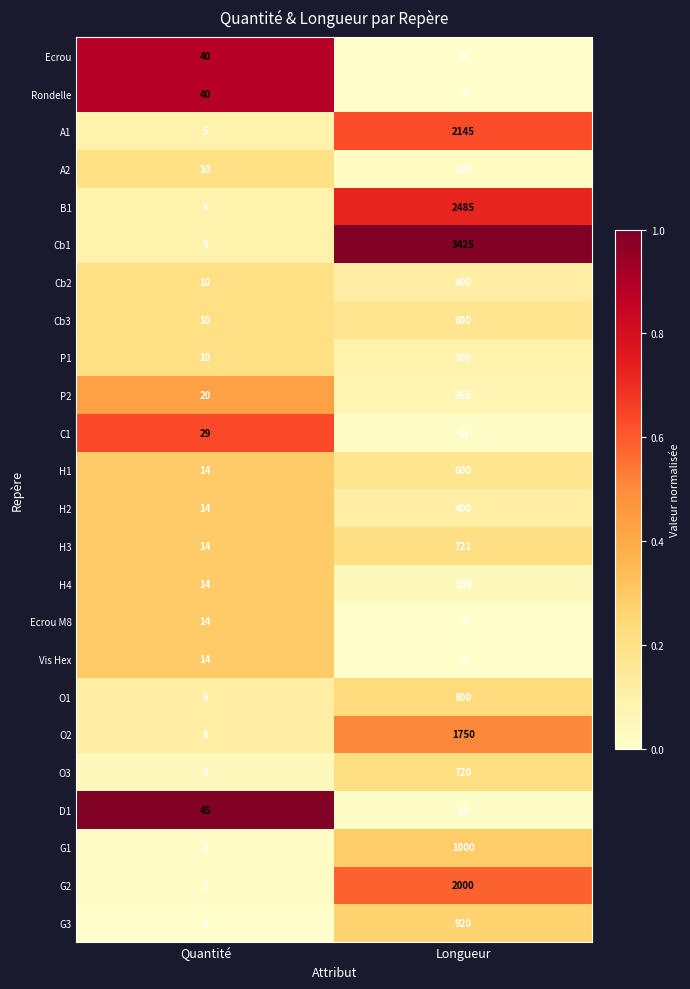

Which label corresponds to the smallest value in the chart?

Longueur